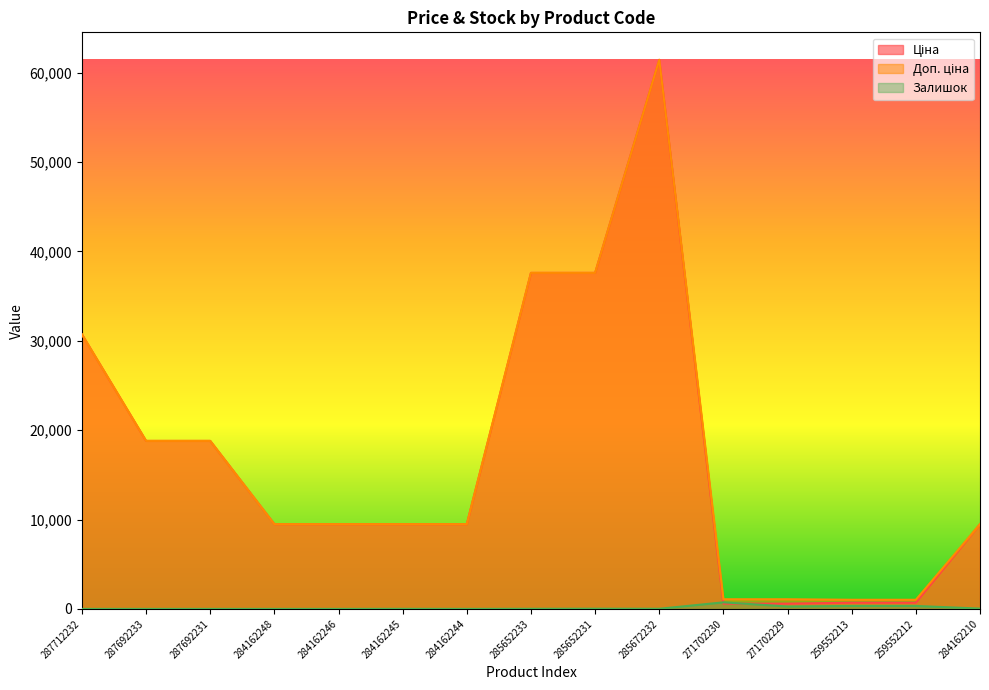

At which label does Залишок reach its minimum?

287712232